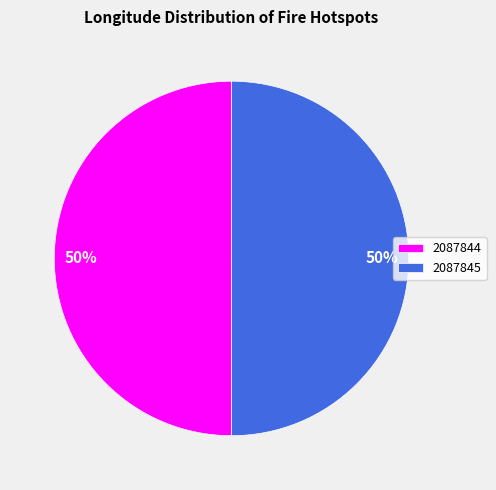

What is the ratio of the value at 2087845 to the value at 2087844?

1.0